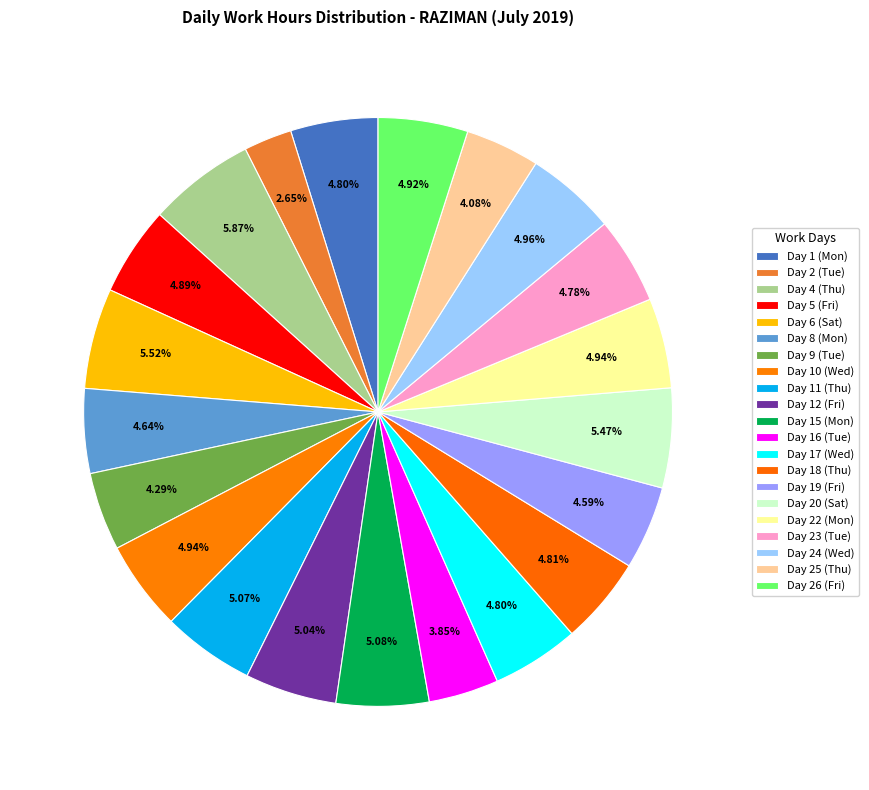

Is there a majority slice in this chart?

No